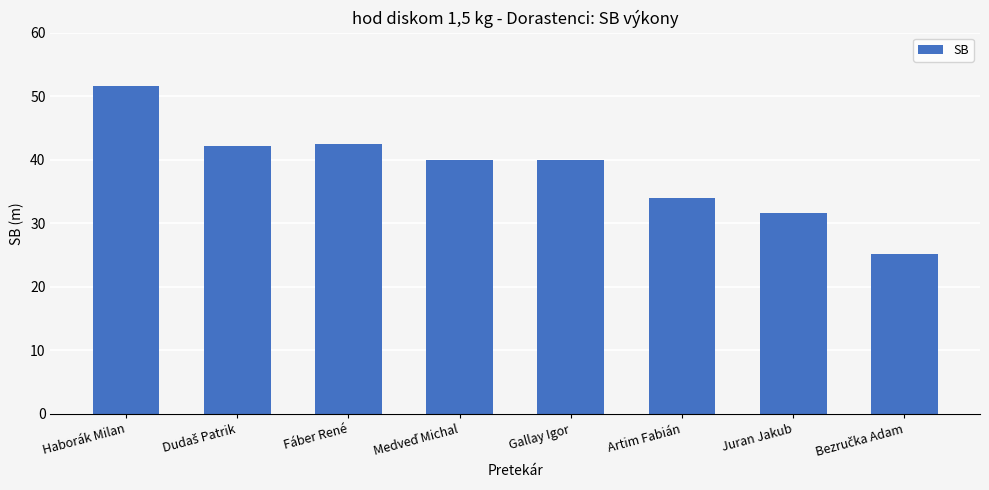

What is the greatest value displayed?

51.5